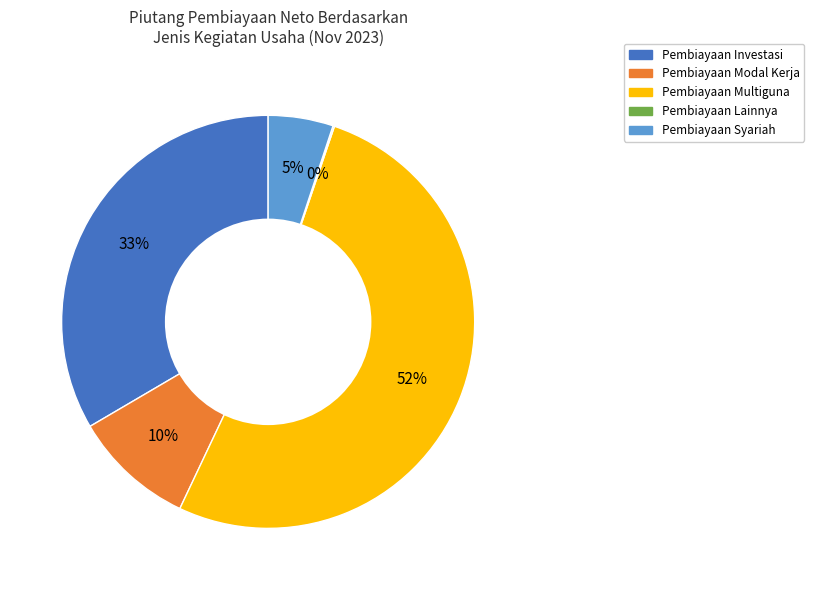

Which has a higher value, Pembiayaan Syariah or Pembiayaan Investasi?

Pembiayaan Investasi